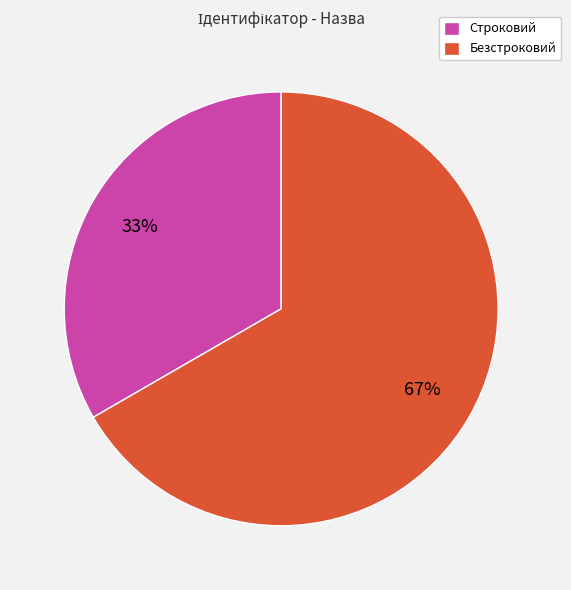

Rank the categories by value from lowest to highest.

Строковий, Безстроковий